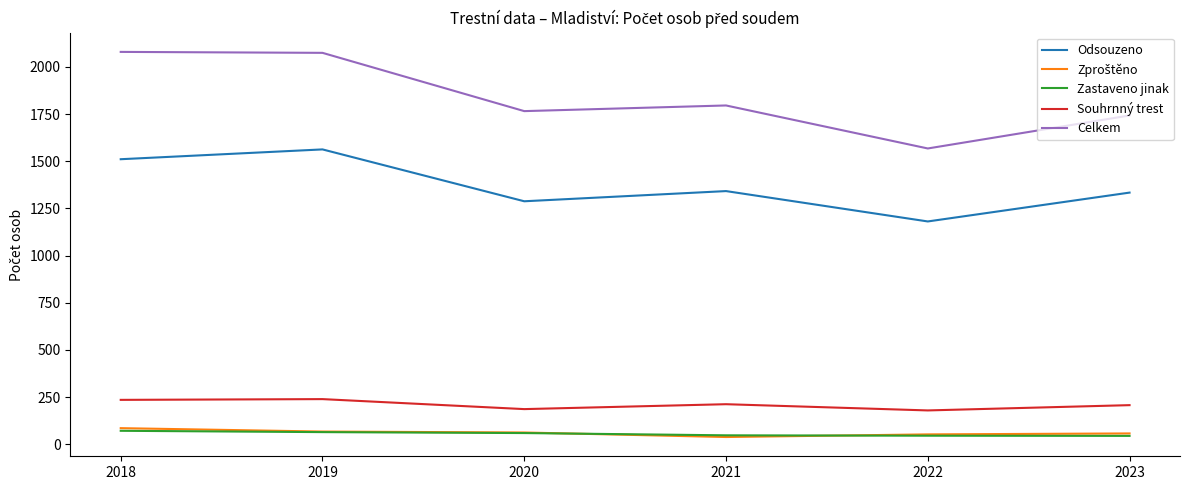

What is the greatest value displayed?

2080